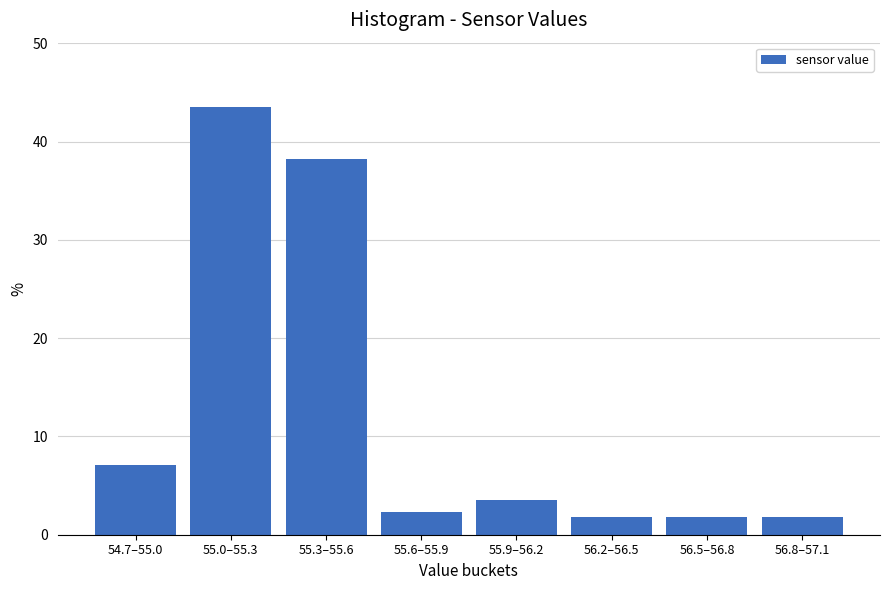

Reading left to right, what are all the values shown in this chart?

7.1	43.5	38.2	2.4	3.5	1.8	1.8	1.8